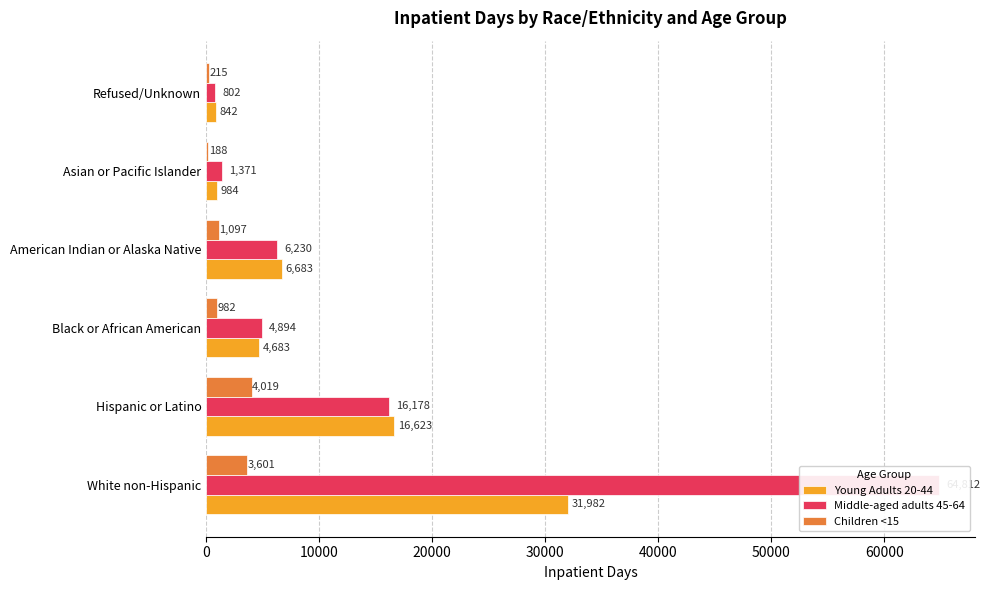

Reading left to right, transcribe all the data shown in this chart.

Young Adults 20-44: 31982	16623	4683	6683	984	842
Middle-aged adults 45-64: 64812	16178	4894	6230	1371	802
Children <15: 3601	4019	982	1097	188	215